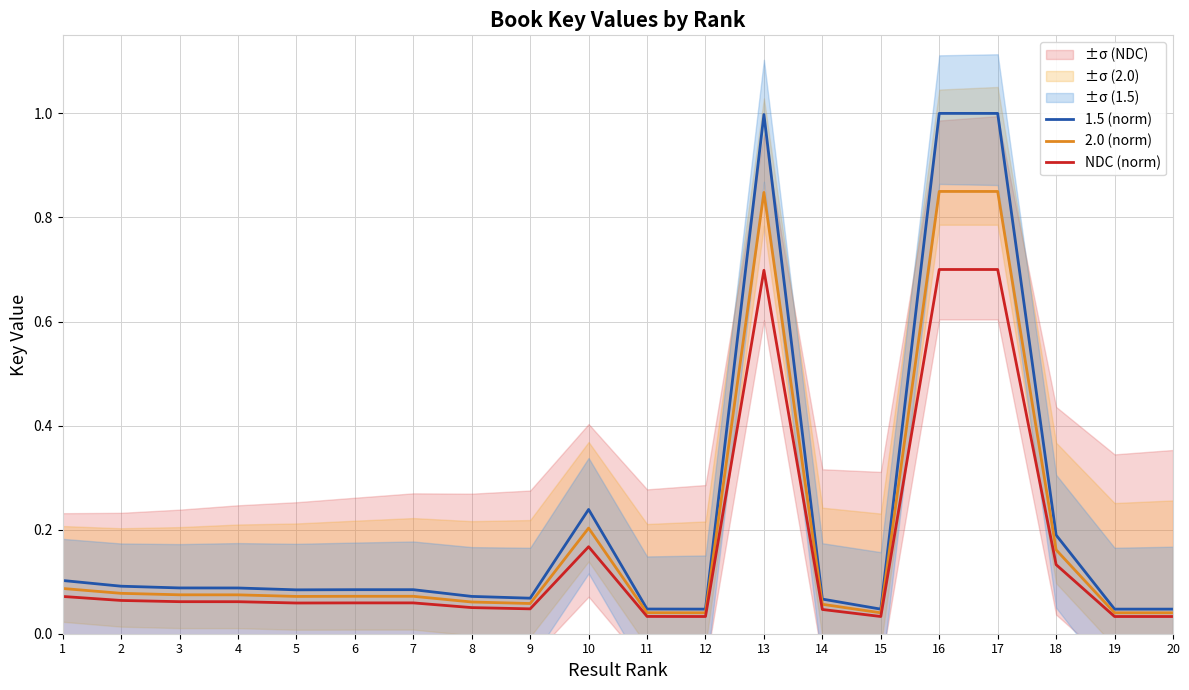

Rank the series by their average value, from lowest to highest.

NDC (norm), 2.0 (norm), 1.5 (norm)